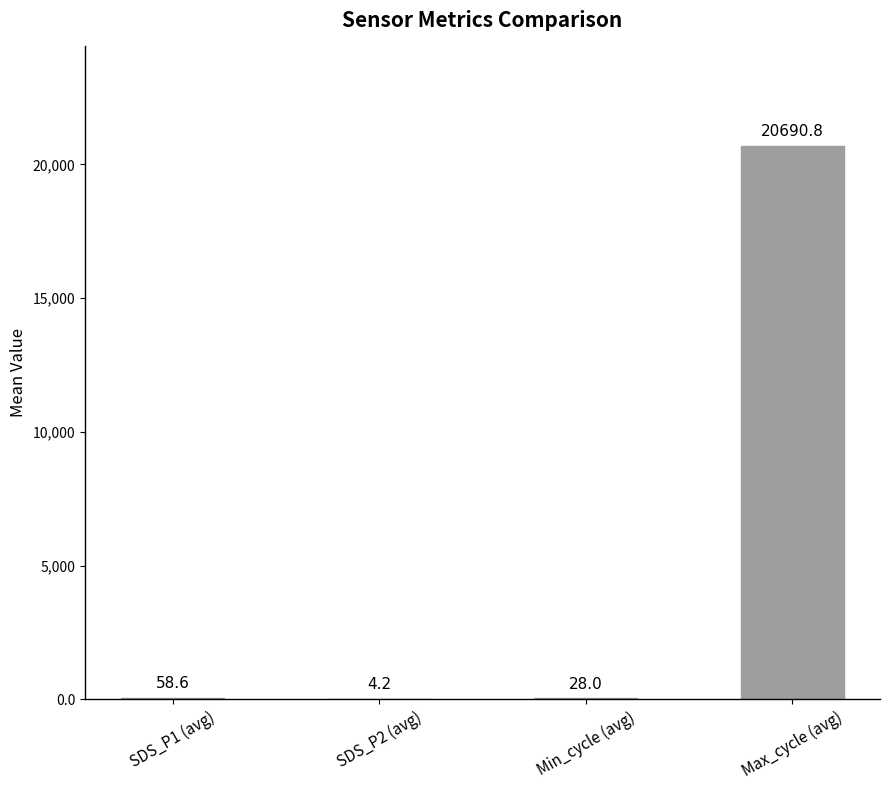

Are the bars grouped side by side (vs. stacked)?

No